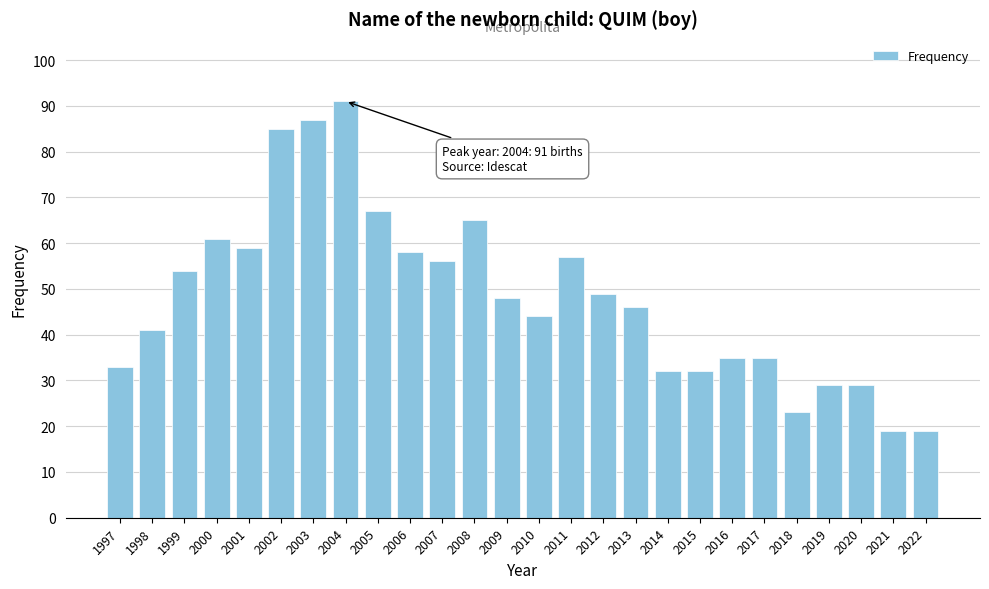

Reading right to left, extract all data points from this chart.

2022=19	2021=19	2020=29	2019=29	2018=23	2017=35	2016=35	2015=32	2014=32	2013=46	2012=49	2011=57	2010=44	2009=48	2008=65	2007=56	2006=58	2005=67	2004=91	2003=87	2002=85	2001=59	2000=61	1999=54	1998=41	1997=33